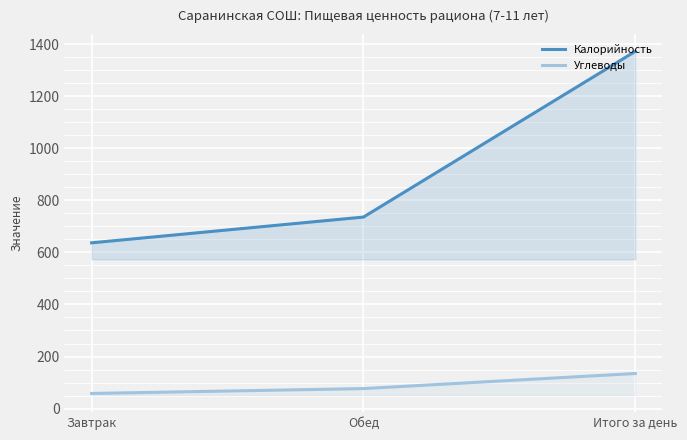

Which label corresponds to the largest value in the chart?

Итого за день